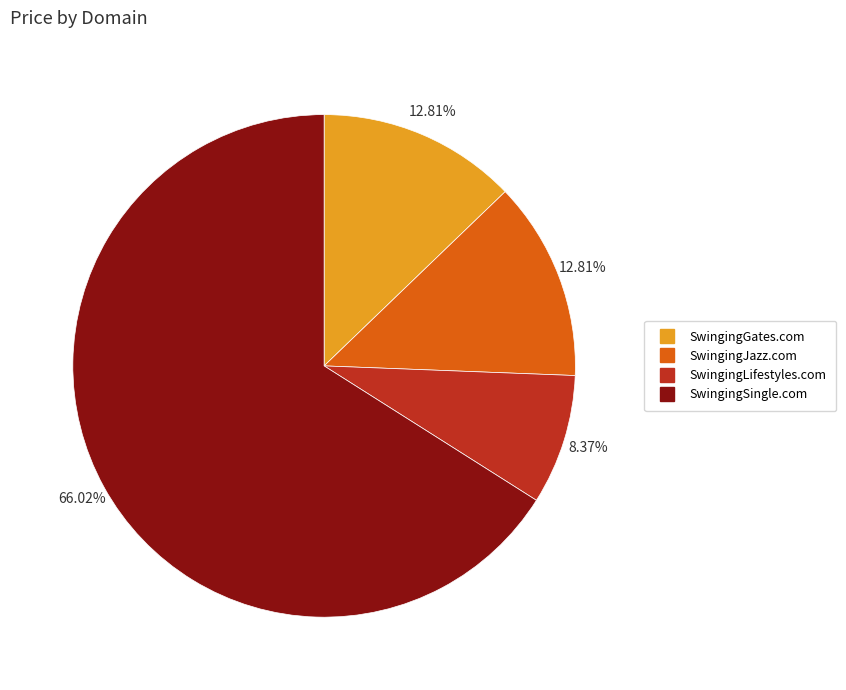

Does any single category account for the majority?

Yes